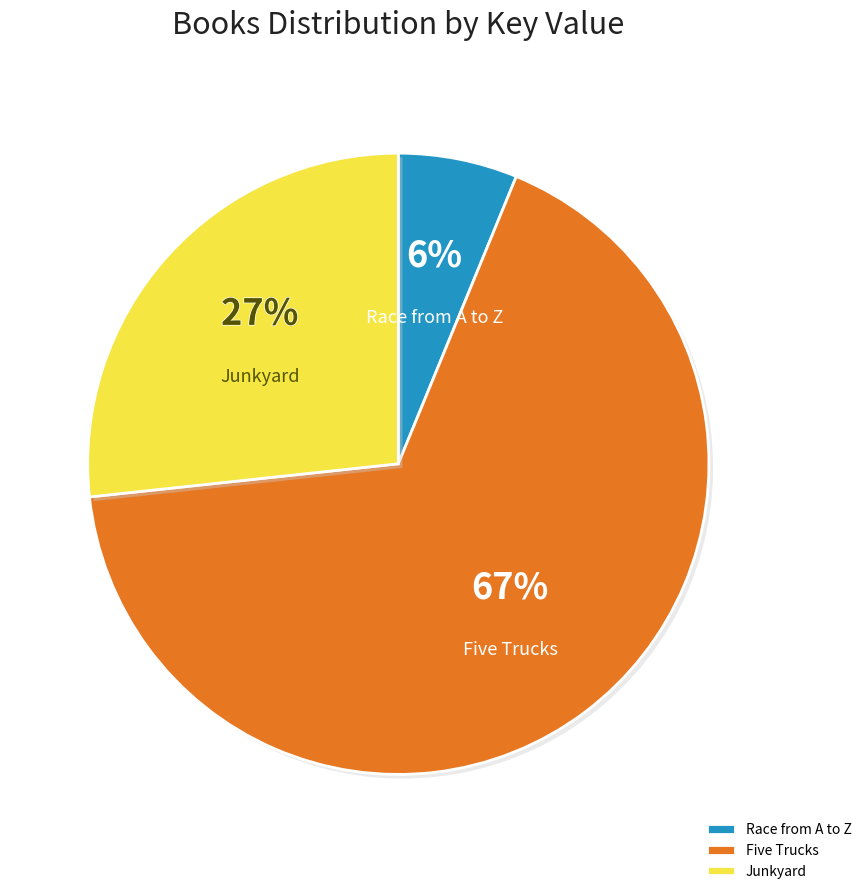

Which slice represents more than half of the pie?

Five Trucks